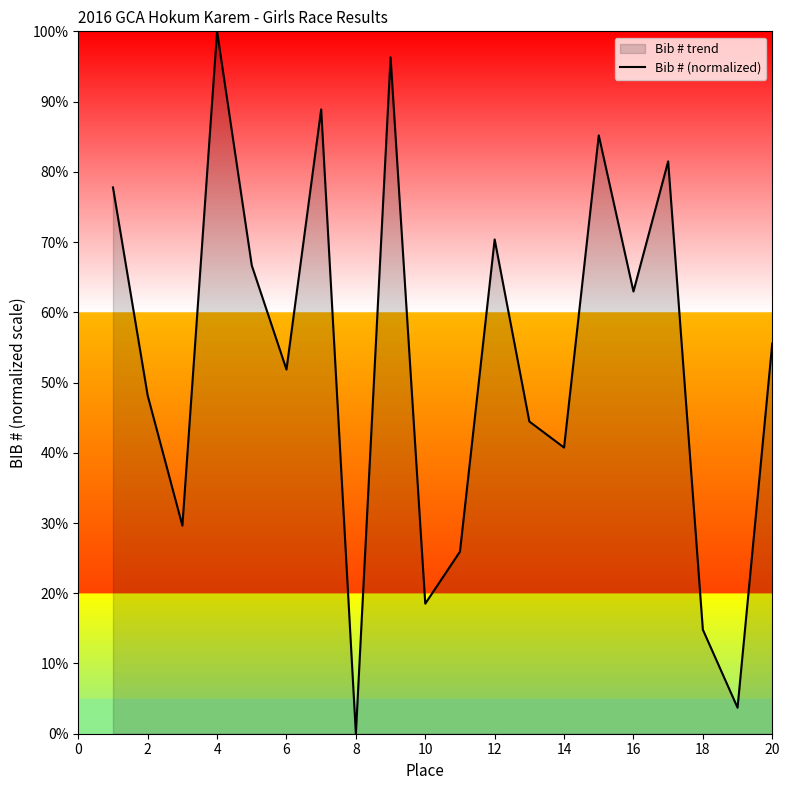

True or false: there are more than 2 points higher than both neighbors.

True